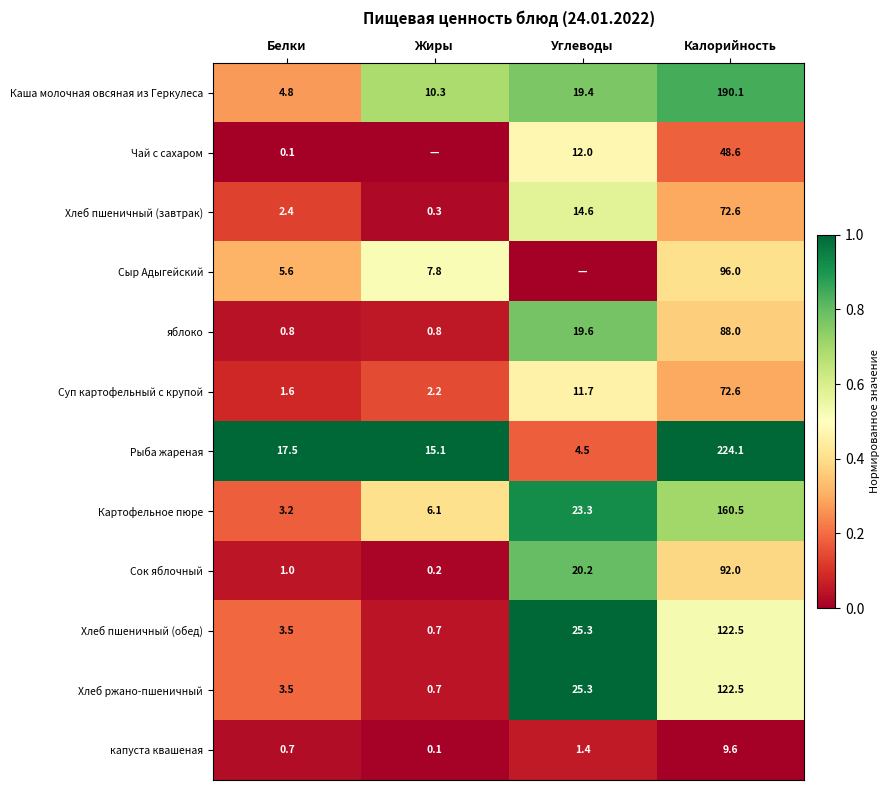

What is the maximum value shown in the chart?

1.0